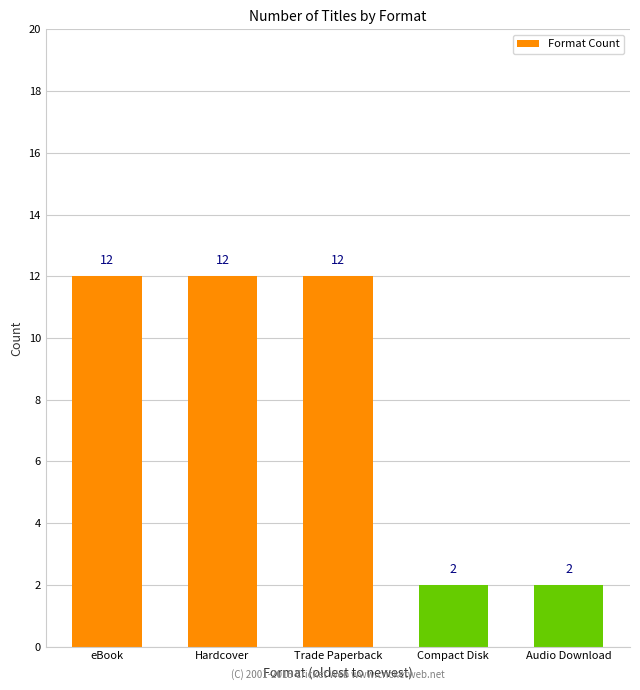

What position from the right is Trade Paperback?

3